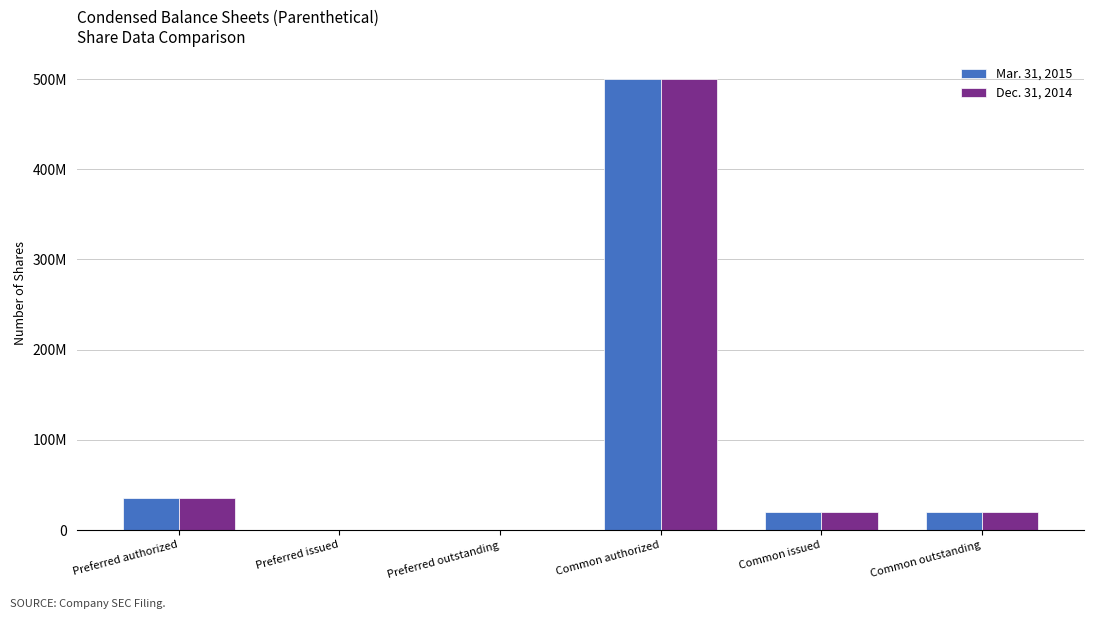

What are all the series names shown in the legend?

Mar. 31, 2015, Dec. 31, 2014